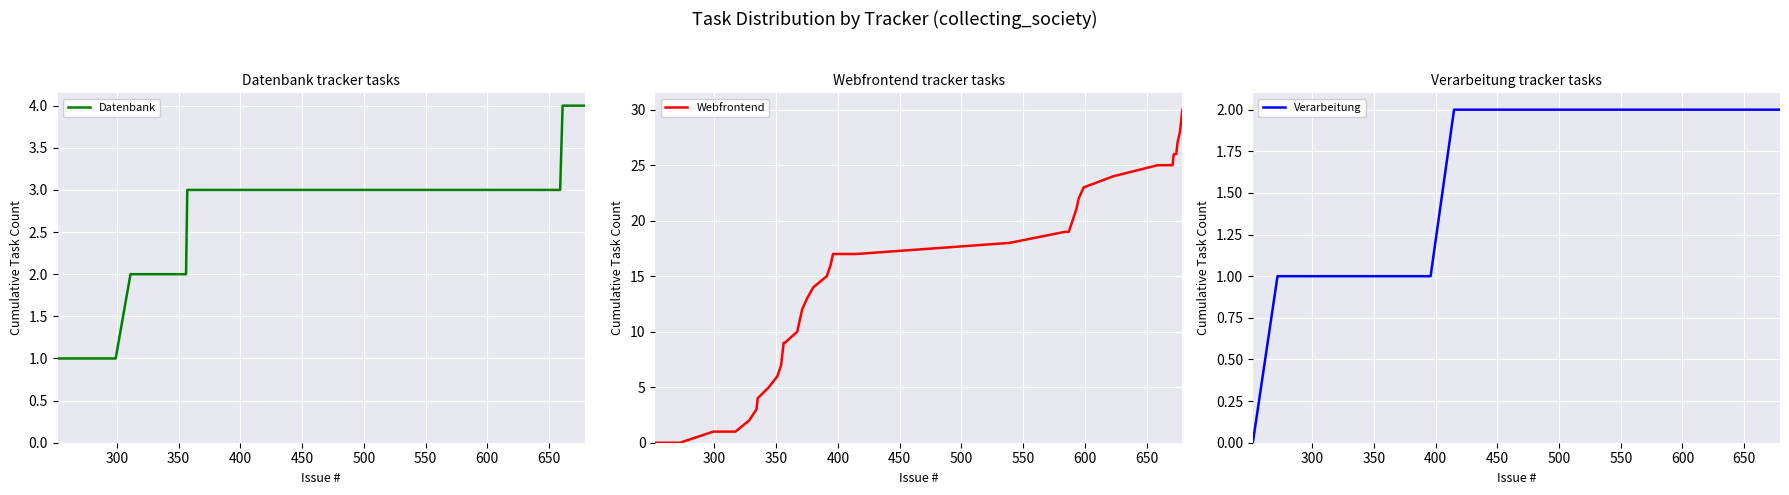

Reading left to right, what are all the values shown in this chart?

Datenbank: 1	1	1	2	2	2	2	2	2	2	2	2	2	3	3	3	3	3	3	3	3	3	3	3	3	3	3	3	3	3	3	3	4	4	4	4	4	4	4	4
Webfrontend: 0	0	1	1	1	2	3	4	5	6	7	8	9	9	10	11	12	13	14	15	16	17	17	18	19	19	20	21	22	23	24	25	25	25	26	26	27	28	29	30
Verarbeitung: 0	1	1	1	1	1	1	1	1	1	1	1	1	1	1	1	1	1	1	1	1	1	2	2	2	2	2	2	2	2	2	2	2	2	2	2	2	2	2	2